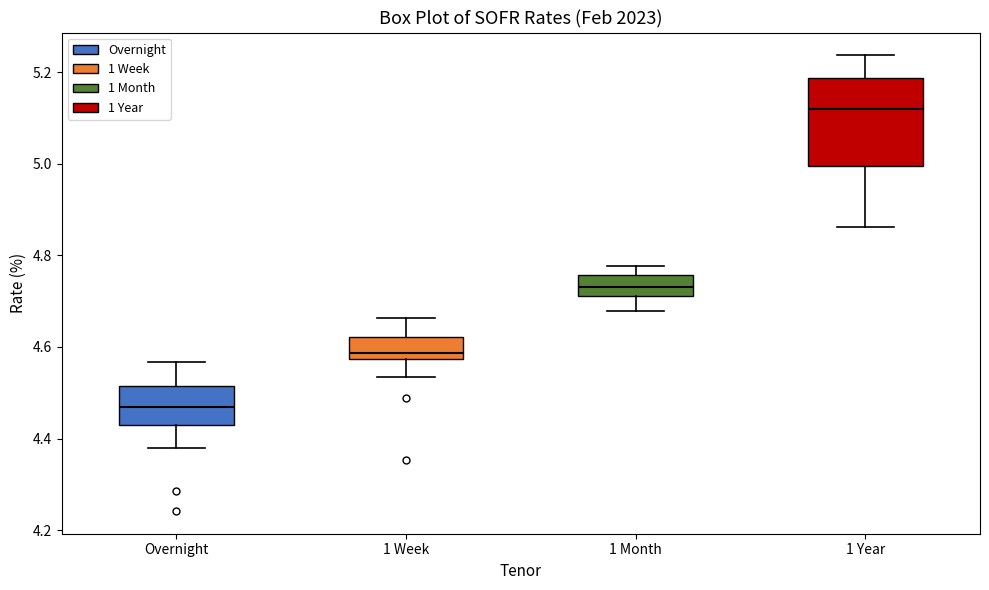

Where does the upper whisker of the box for Overnight end on the y-axis? The values are not printed on the chart, so give them approximately, as read against the axis.

4.56